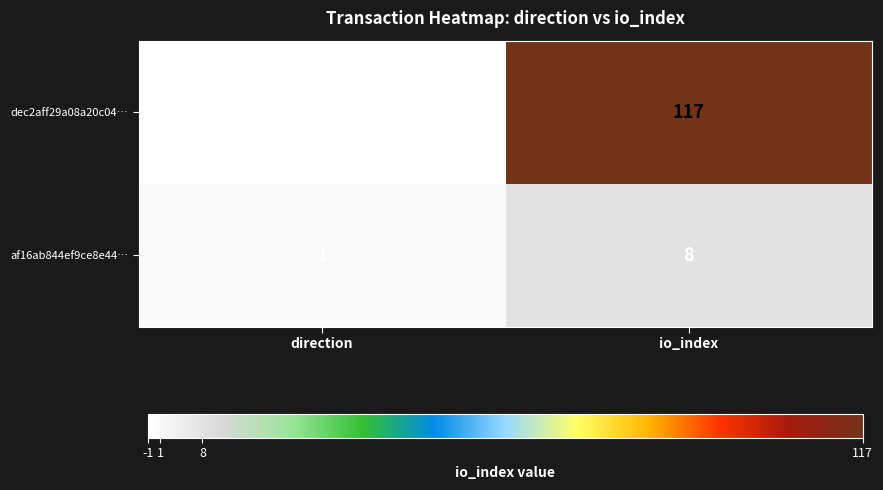

The value of af16ab844ef9ce8e44… at direction is 1. True or false?

True